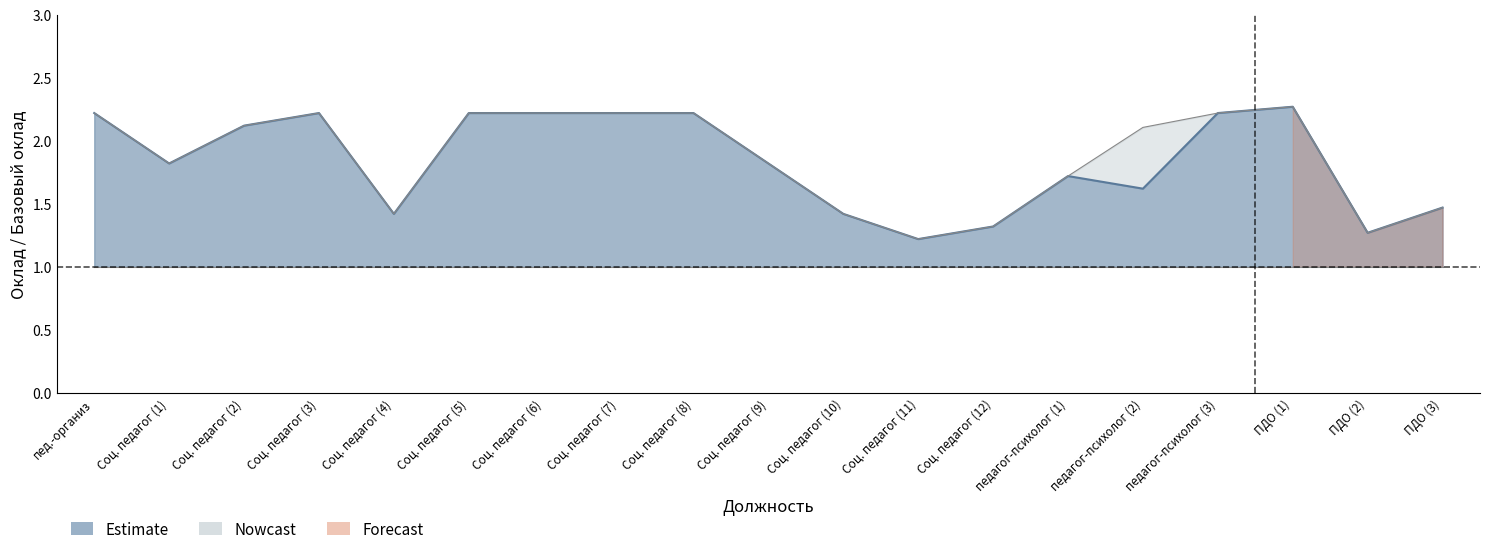

How many lines are shown in the chart?

2